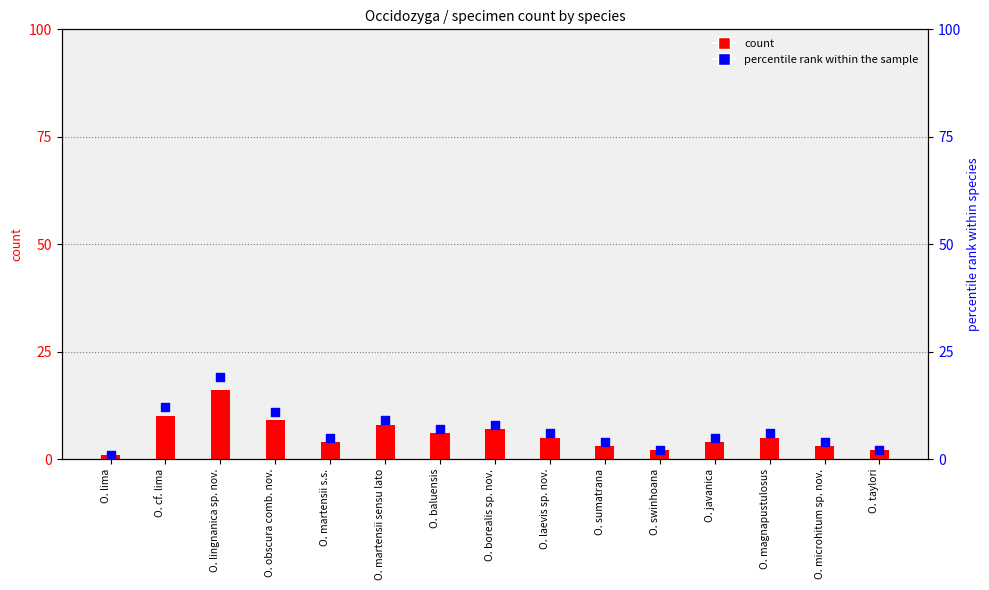

Which series contains the lowest Y value?

count